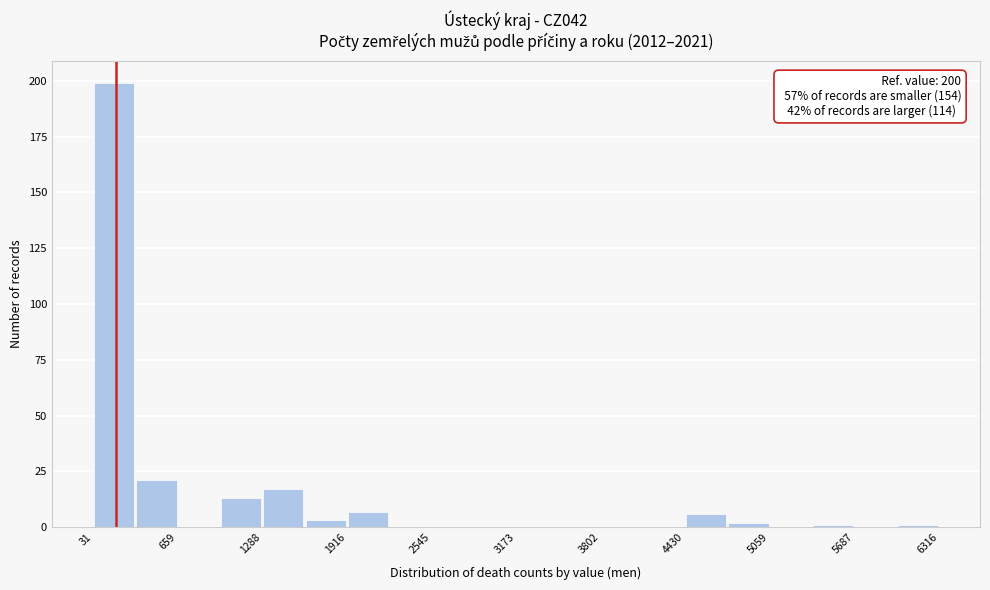

Around what value on the x-axis is the tallest bar? Give the approximate position of its centre, as read against the axis.

200